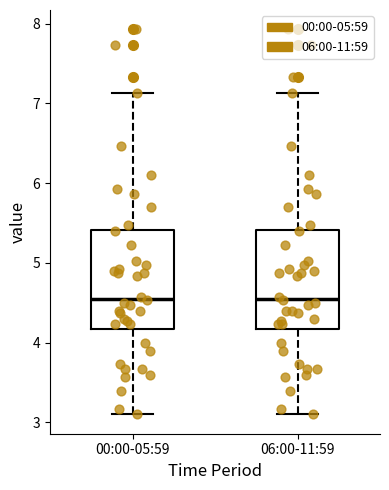

Reading left to right, read every box against the y-axis: the position of its median line, the range the box covers, and the ends of its whiskers. The values are not printed on the chart, so give them approximately, as read against the axis.

00:00-05:59: median 4.6, box 4.2 to 5.4, whiskers 3.1 to 7.1
06:00-11:59: median 4.6, box 4.2 to 5.4, whiskers 3.1 to 7.1